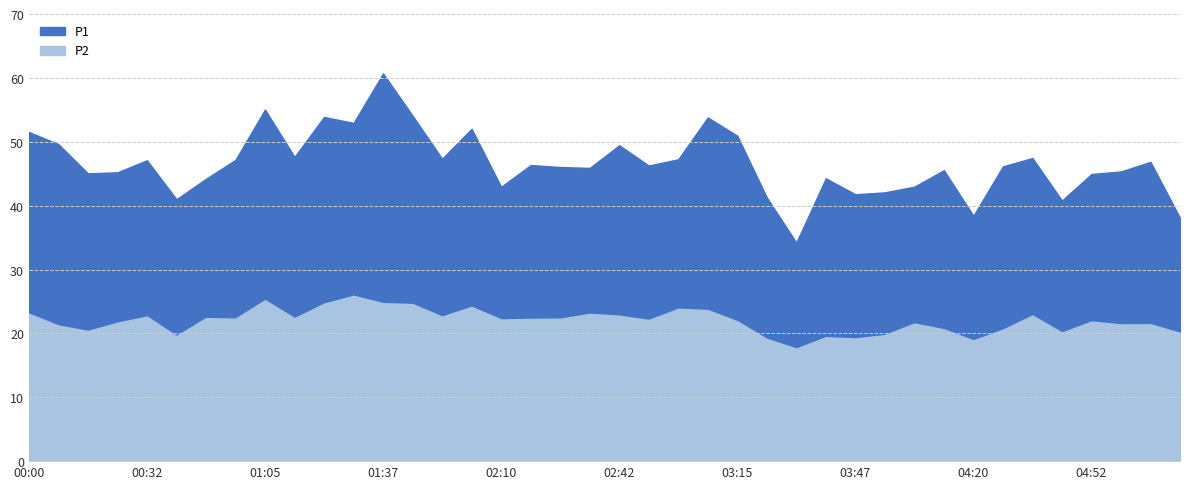

In P1, how many points are higher than both neighbors (excluding endpoints)?

12